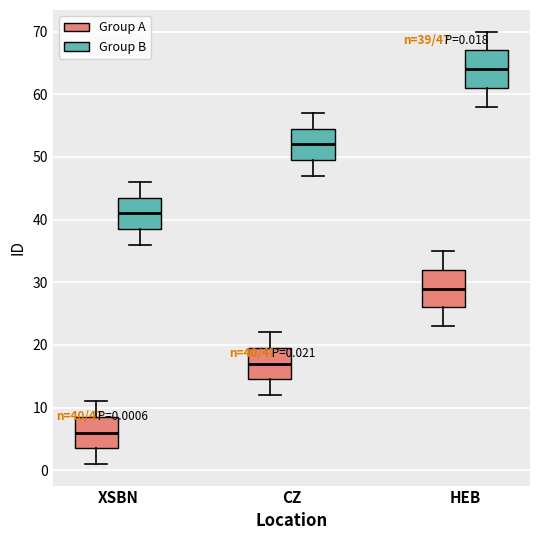

Which box has the lowest median line?

XSBN (Group A)